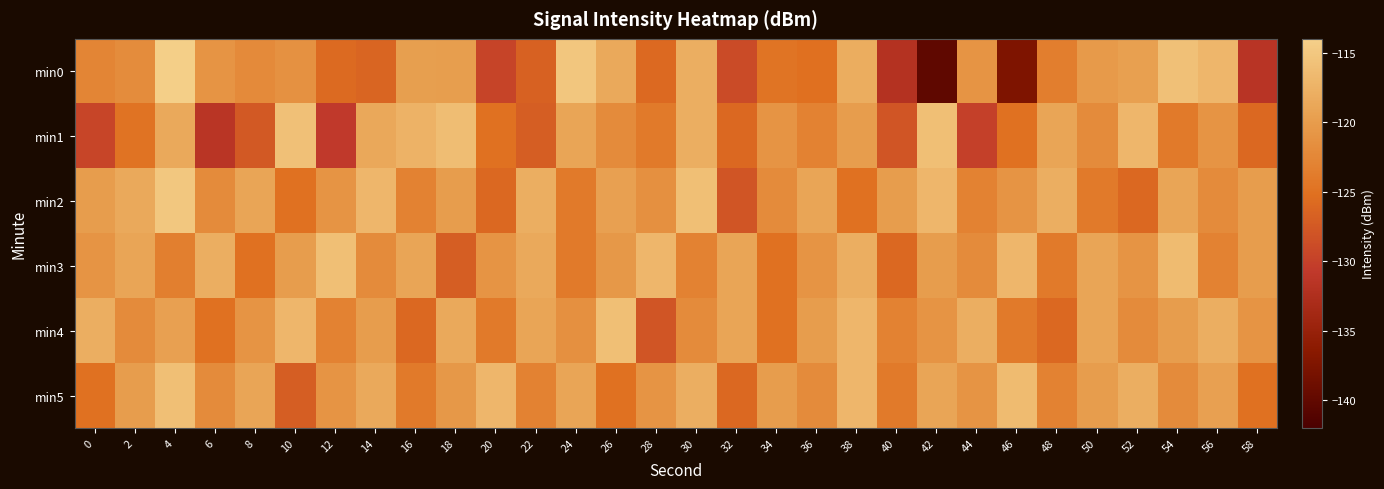

List the series in order of their peak value, highest first.

min0, min2, min1, min3, min4, min5